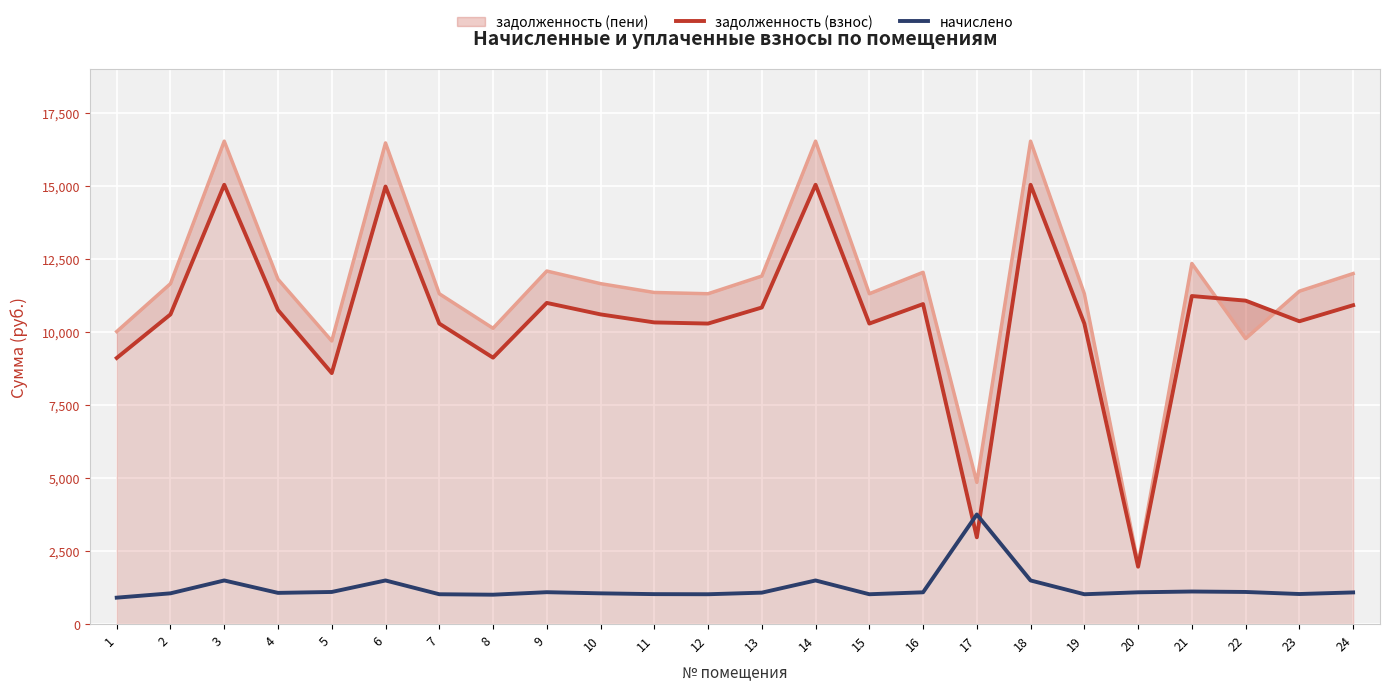

The задолженность (взнос) series shows 10607.8 at 2. True or false?

True